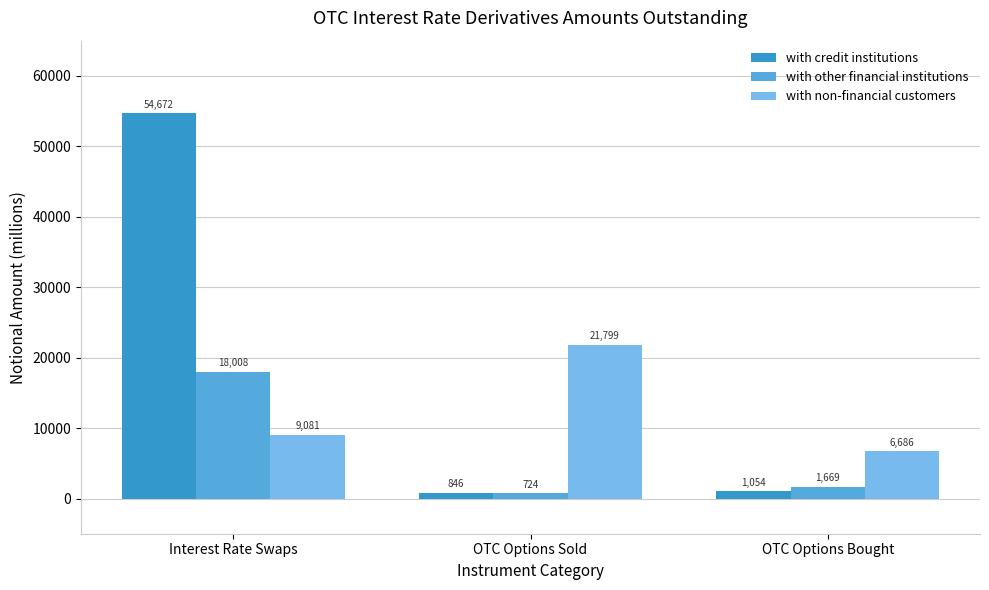

List the series in order of their overall mean, highest first.

with credit institutions, with non-financial customers, with other financial institutions